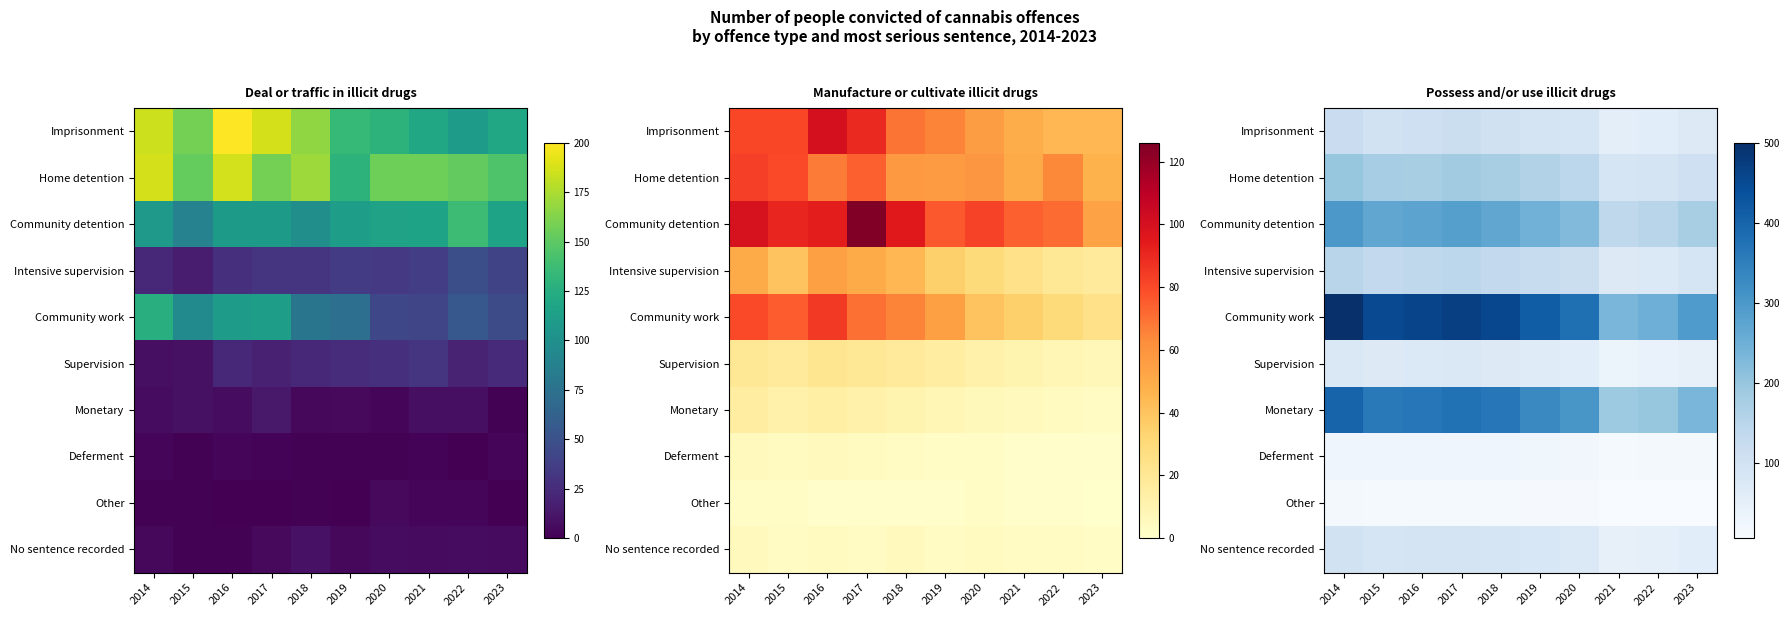

How many data points in Monetary are less than 360?

5